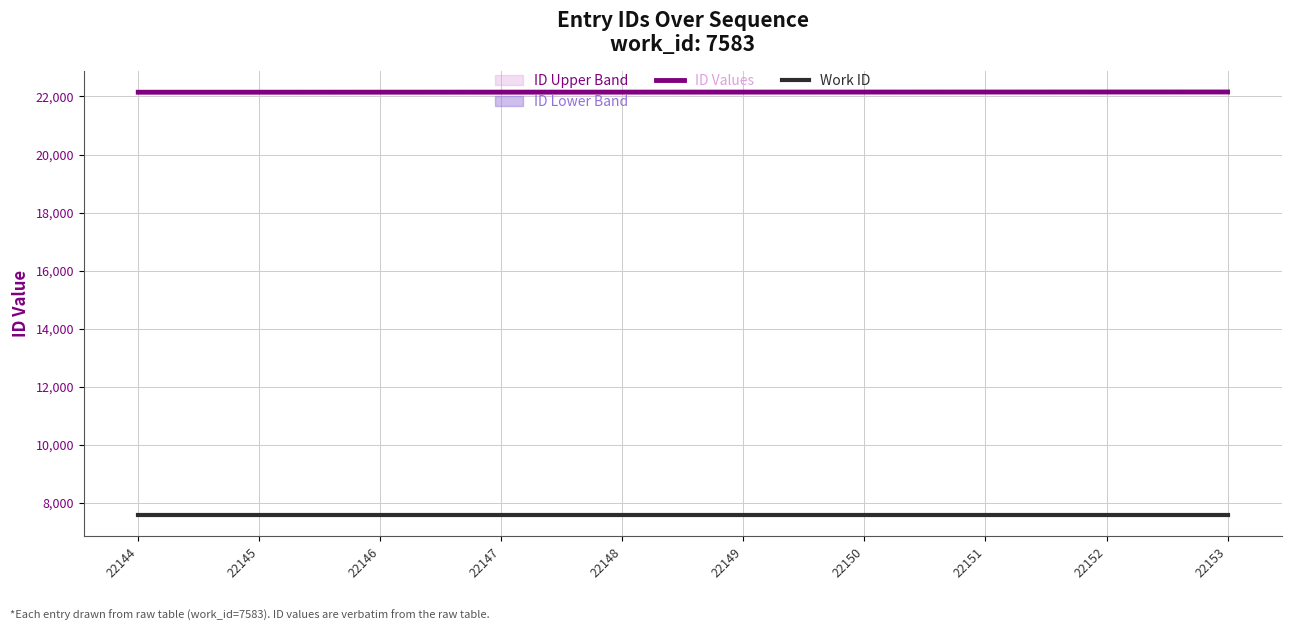

What is the value of the ID Values point at the 6th from the left?

22149